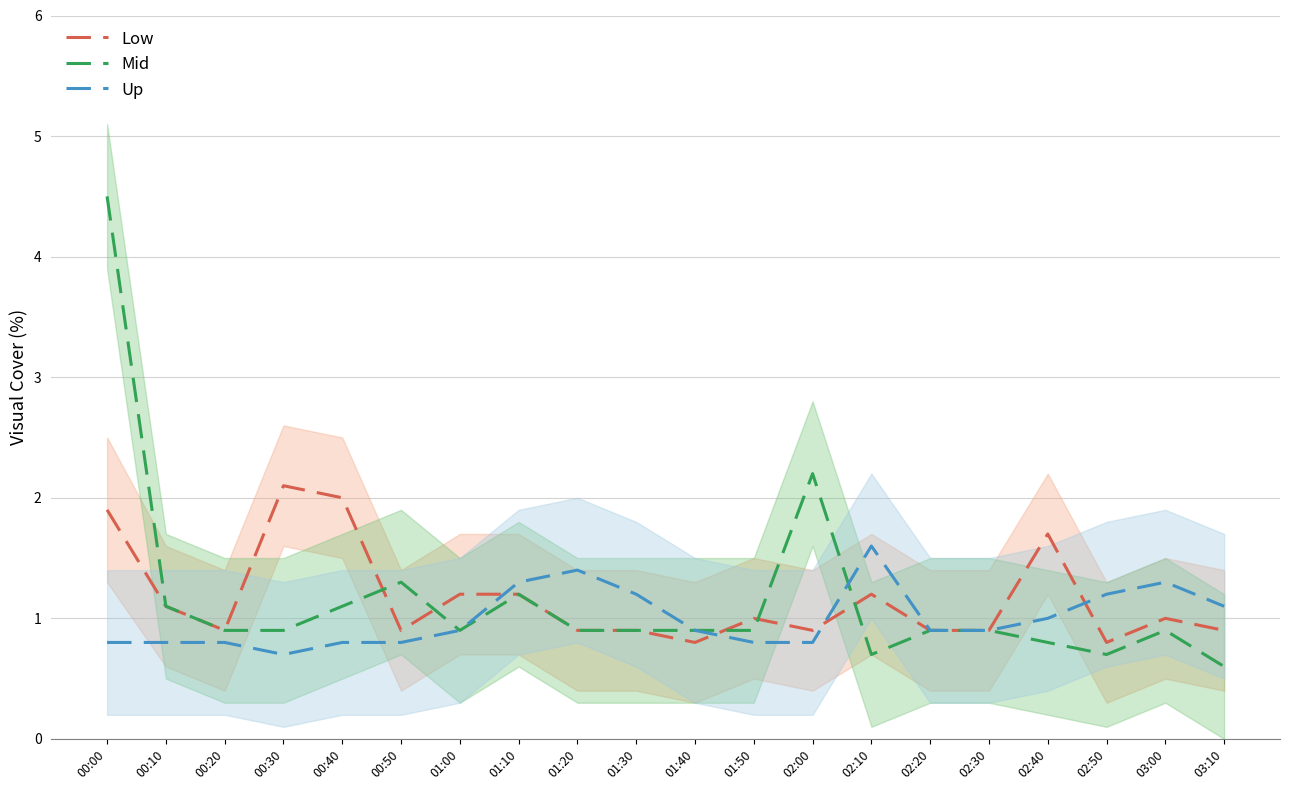

After their last crossing, which series has the higher values: Low or Mid?

Low